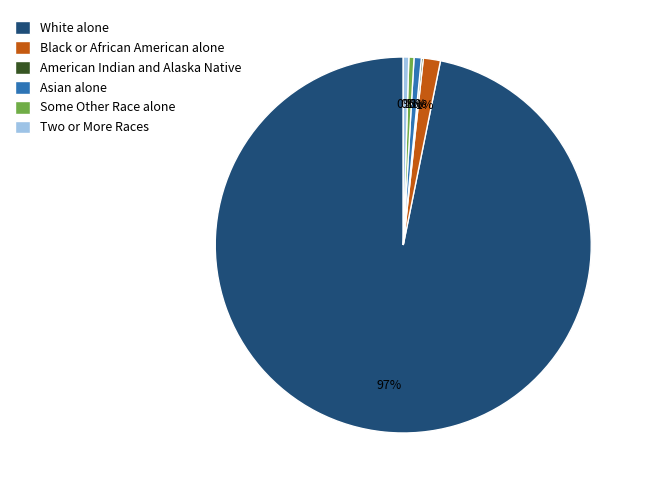

Is the sum of Some Other Race alone and Two or More Races greater than half?

No